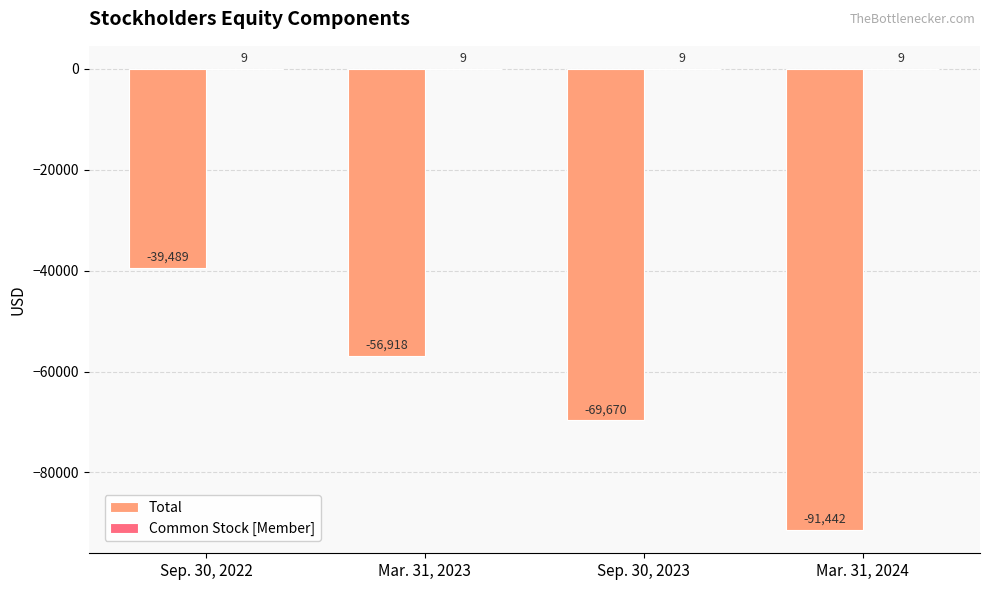

The value of Total at Mar. 31, 2023 is -56918. True or false?

True